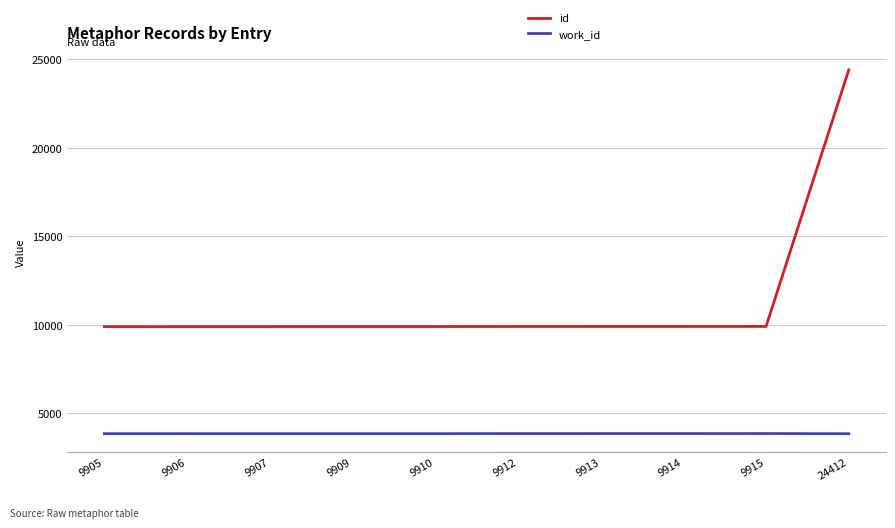

How many series are shown in this chart?

2